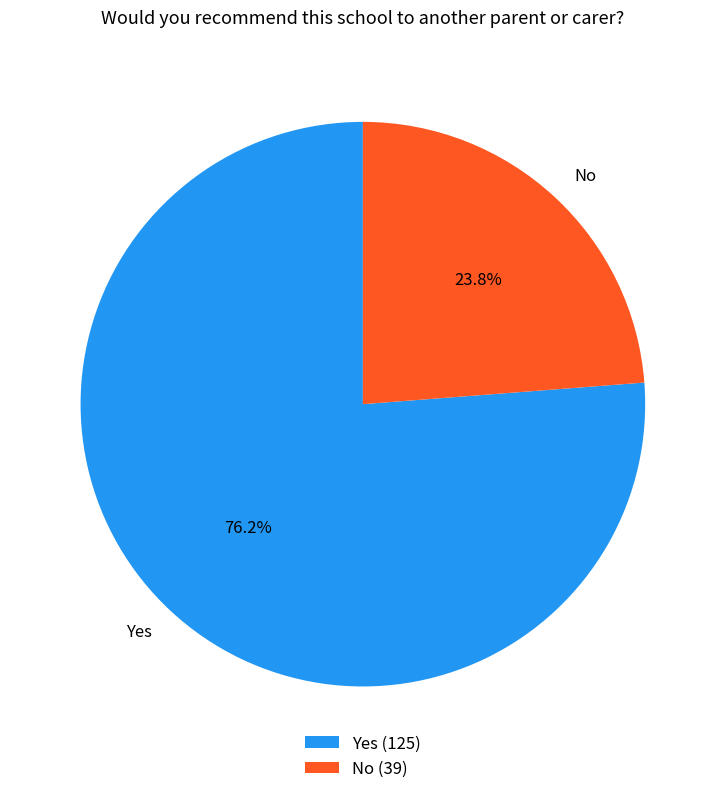

Is it true that Yes is 76% of the pie?

True